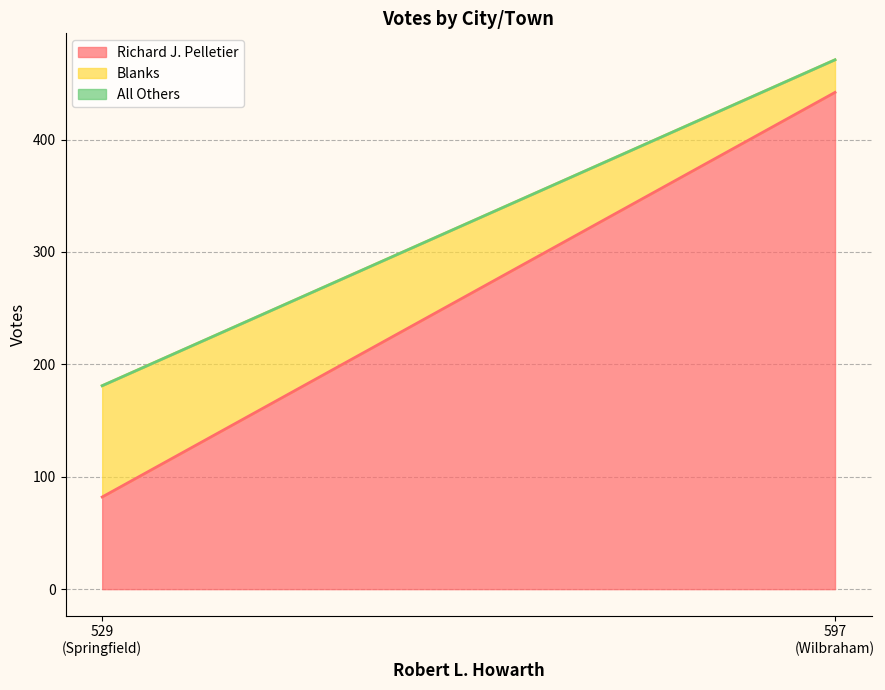

What is the label of the 2nd point from the right?

Springfield